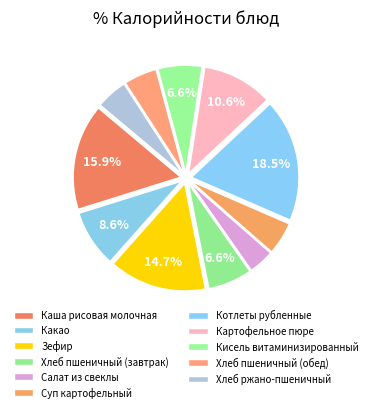

Does Хлеб пшеничный (обед) represent more than half of the total?

No